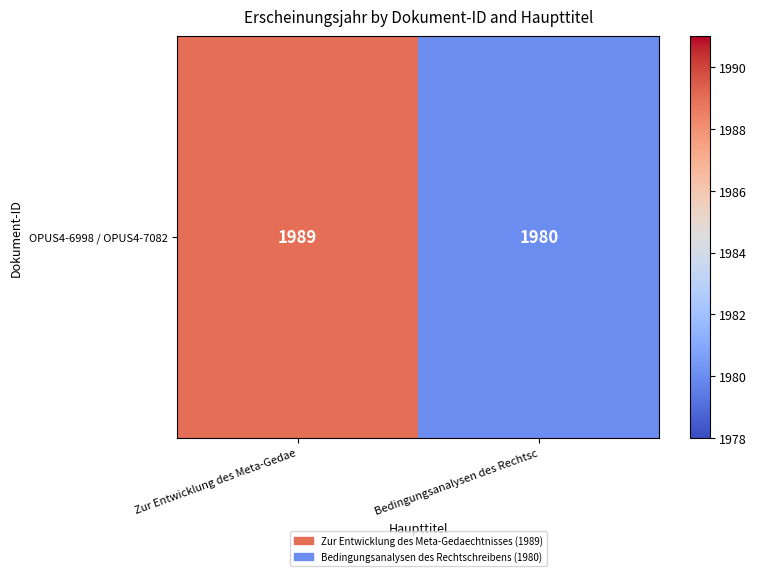

What is the ratio of the value at Bedingungsanalysen des Rechtsc to the value at Zur Entwicklung des Meta-Gedae?

1.0